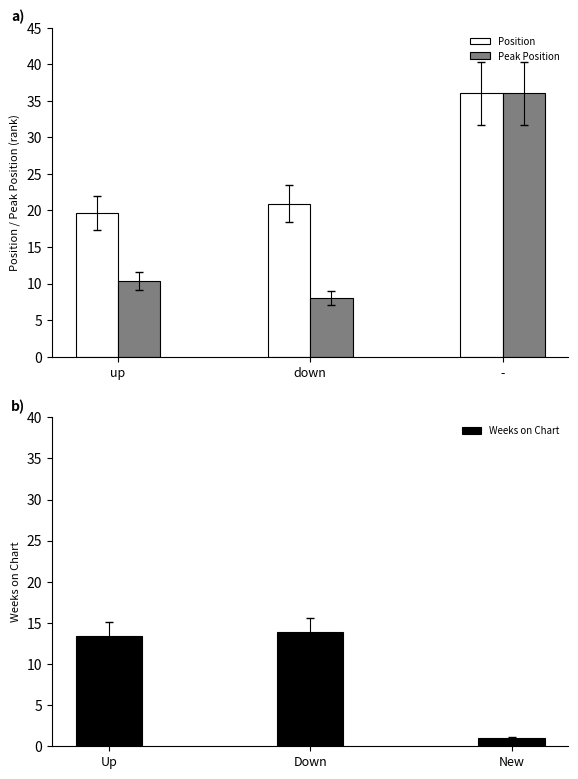

Is it true that Position equals 32.9 at down?

False